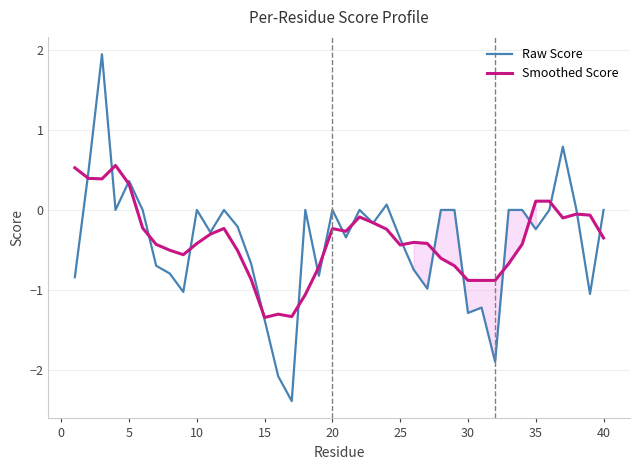

What is the lowest value of the Raw Score series?

-2.4